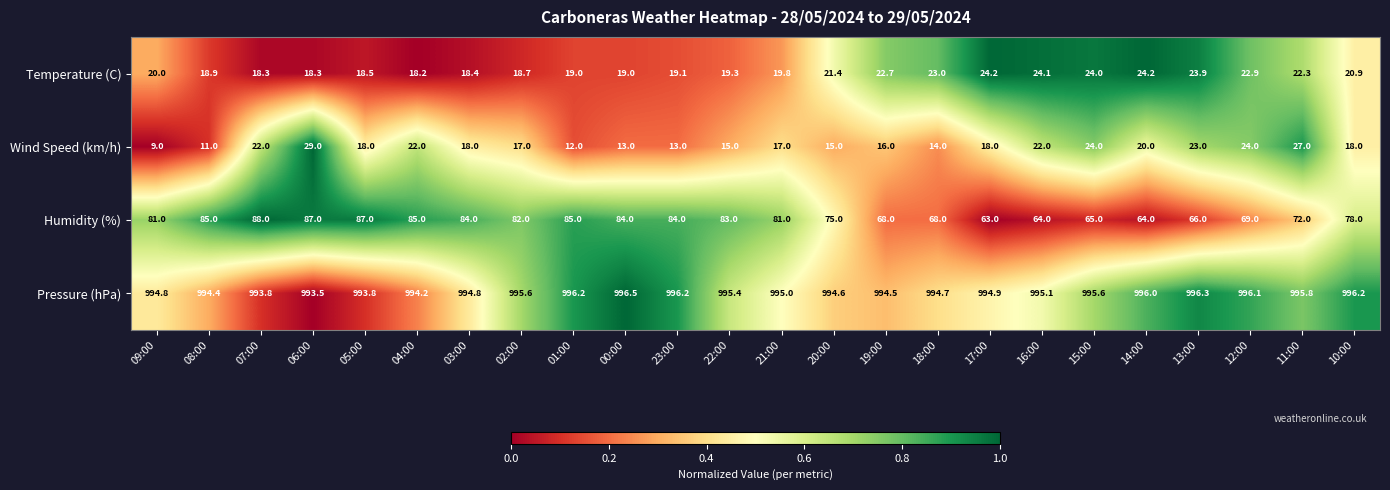

Rank the series at 11:00 from highest to lowest value.

Pressure (hPa), Humidity (%), Wind Speed (km/h), Temperature (C)